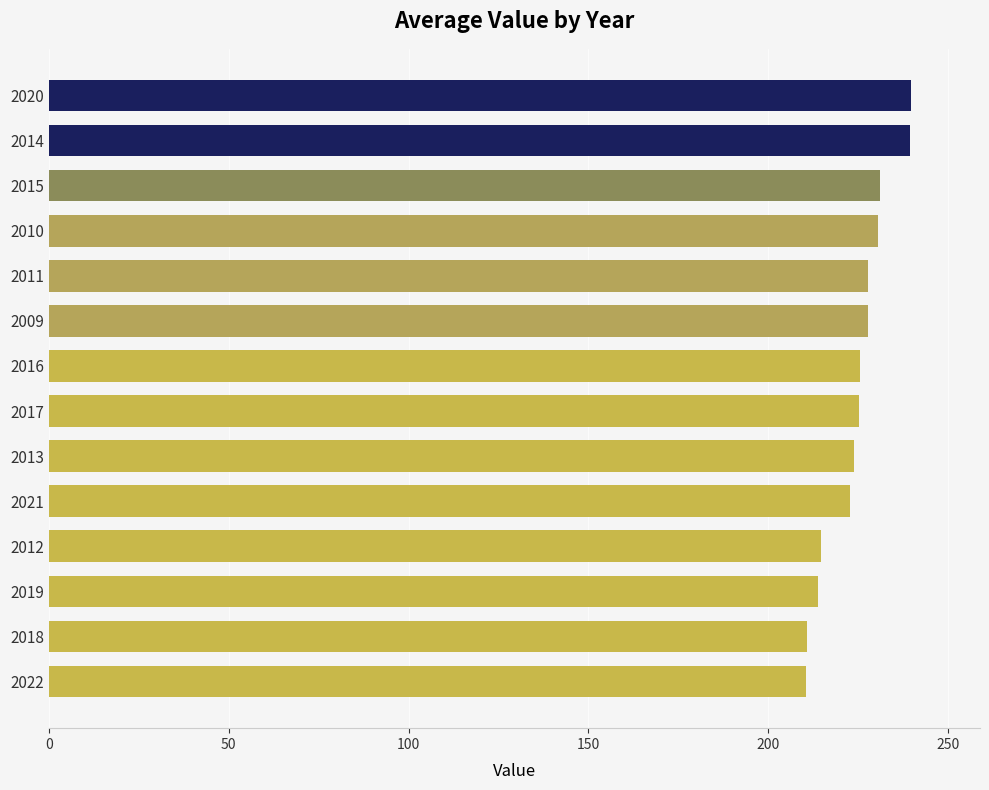

What is the value of the 14th bar from the top?

210.5